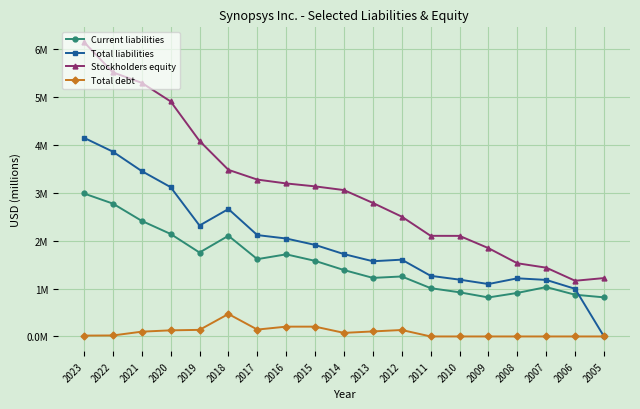

What are all the series names shown in the legend?

Current liabilities, Total liabilities, Stockholders equity, Total debt